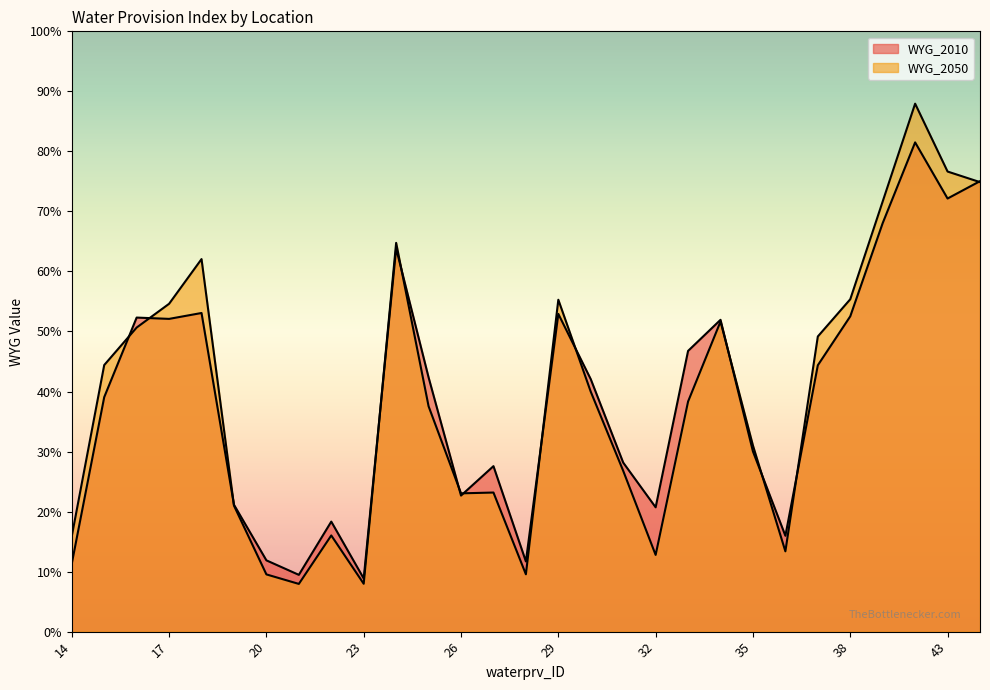

Rank the series at 36 from highest to lowest value.

WYG_2010, WYG_2050